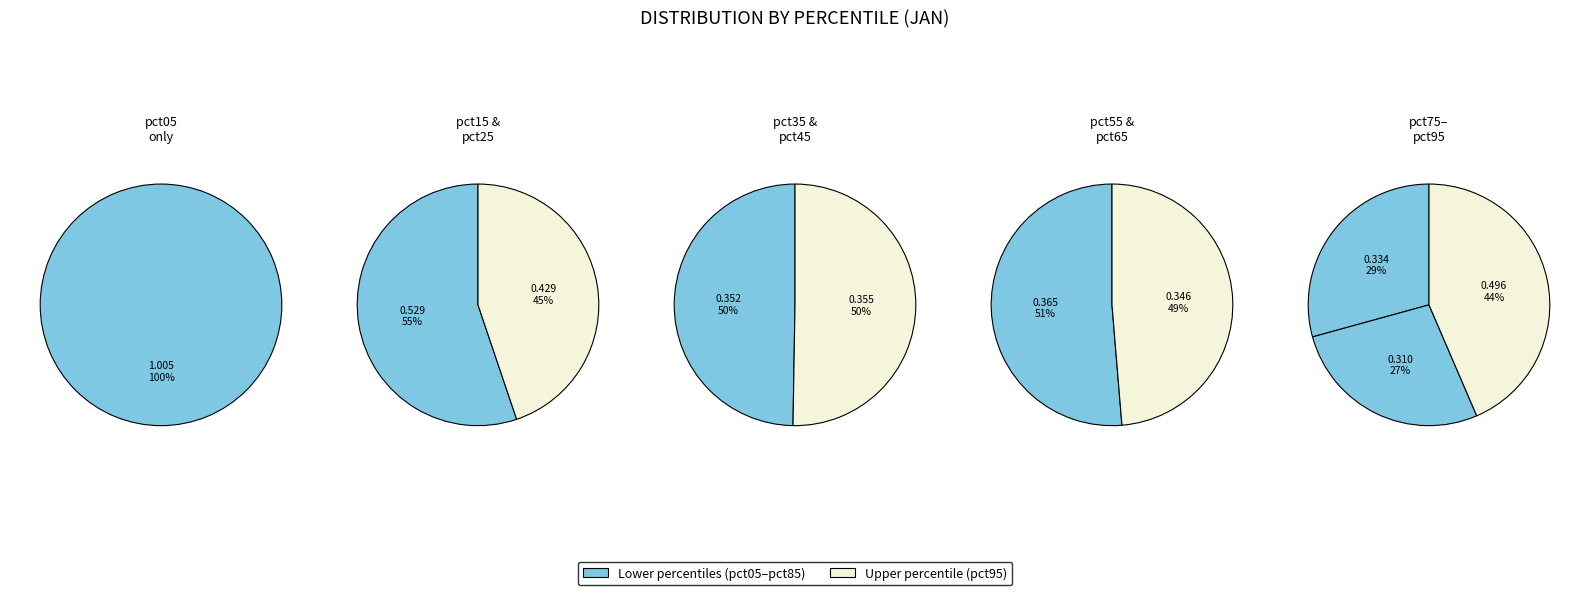

Count the number of slices in the pie.

10